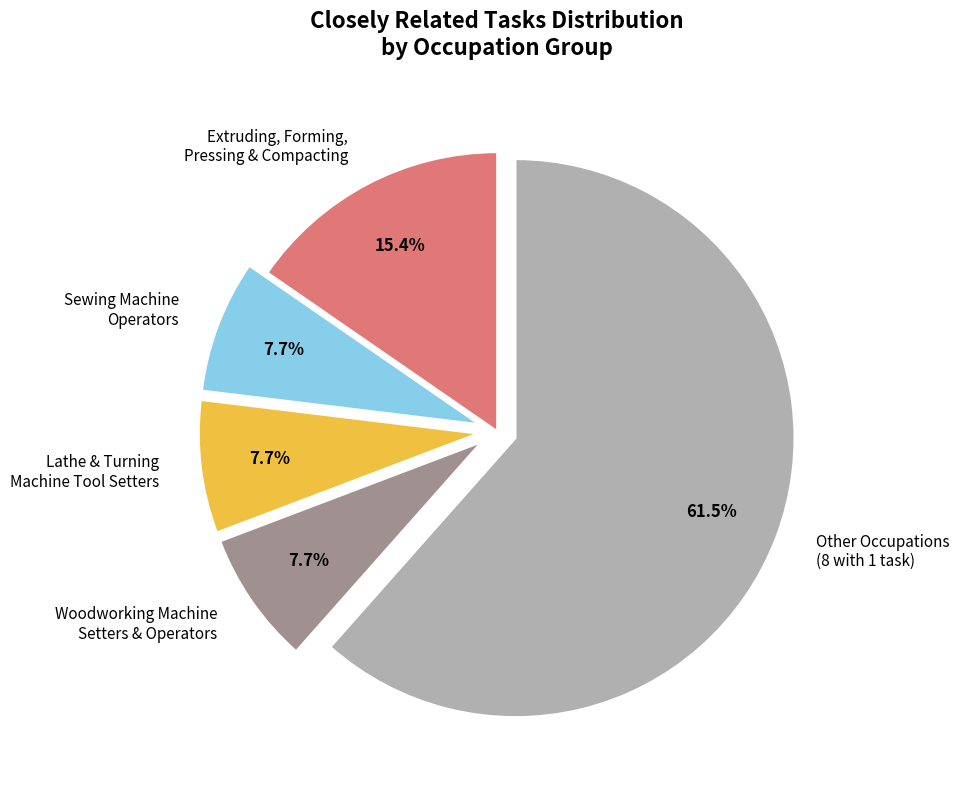

Is the sum of Sewing Machine Operators and Other Occupations (8 with 1 task) greater than half?

Yes